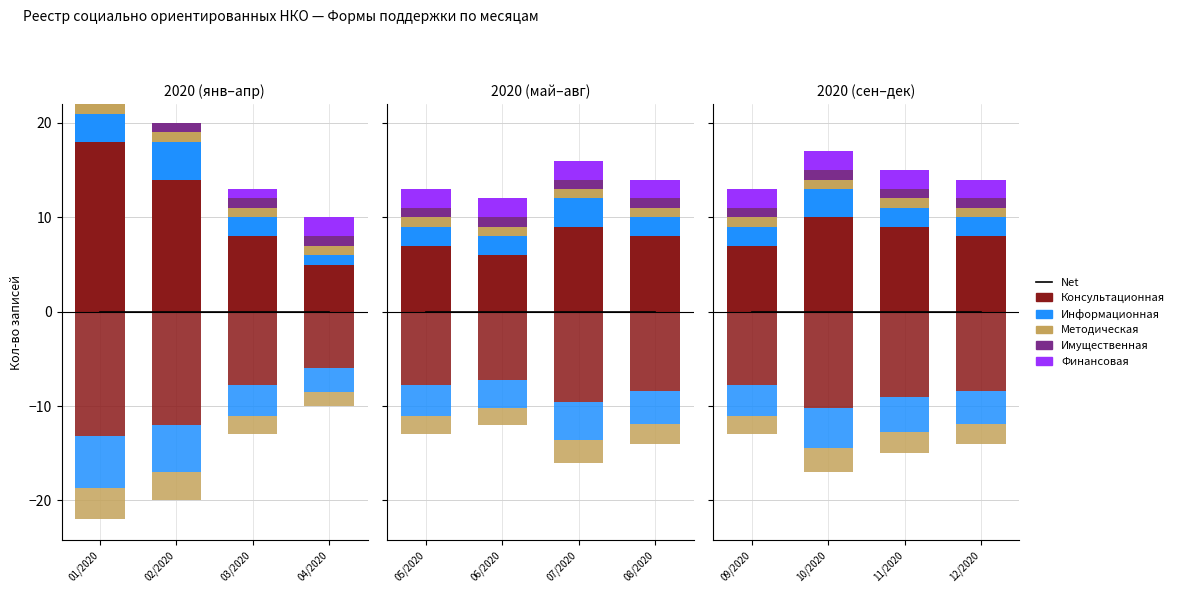

Which series has the widest spread of values?

Консультационная